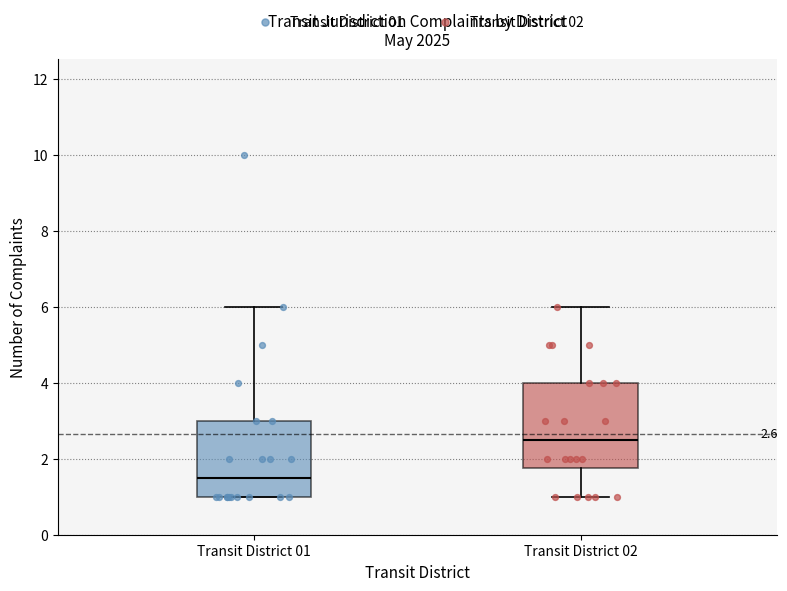

Which box is the tallest, from its lower edge to its upper edge?

Transit District 02